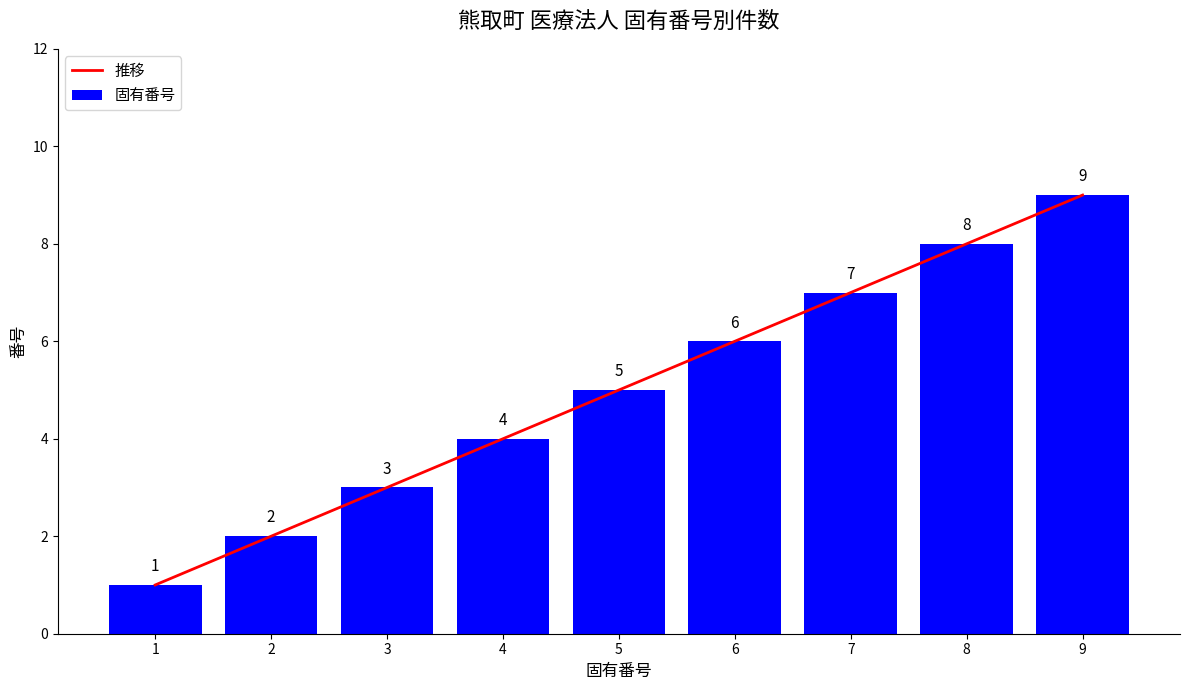

Where is 推移 nearest to the value 5?

5